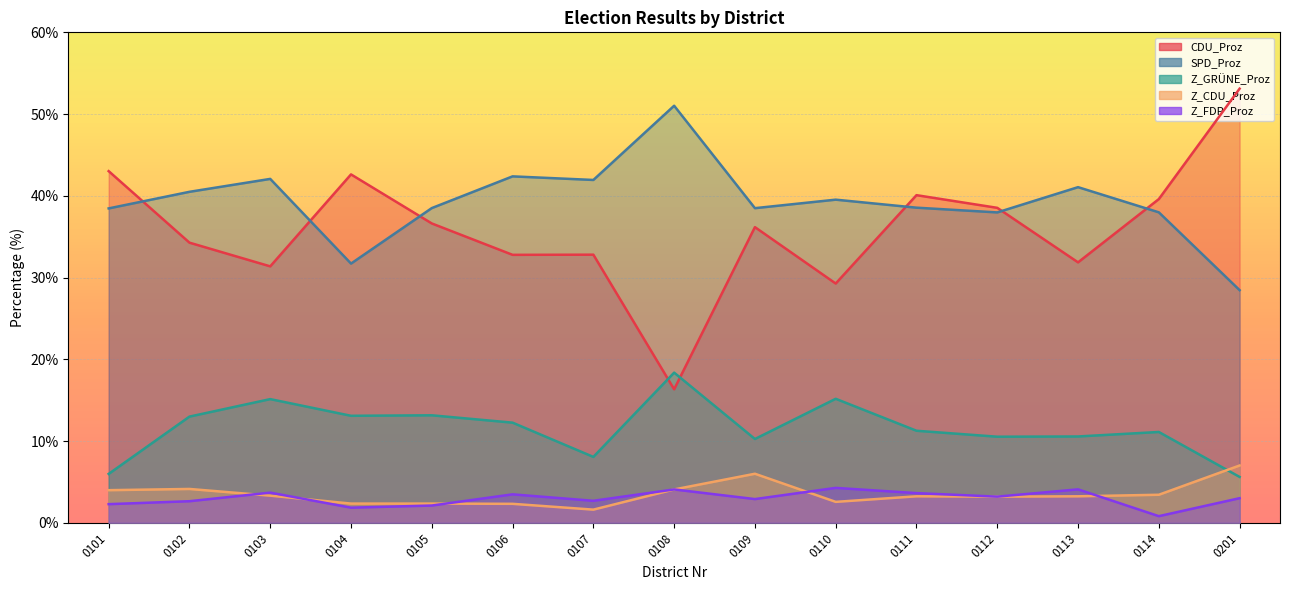

How many times do Z_GRÜNE_Proz and CDU_Proz cross each other?

2